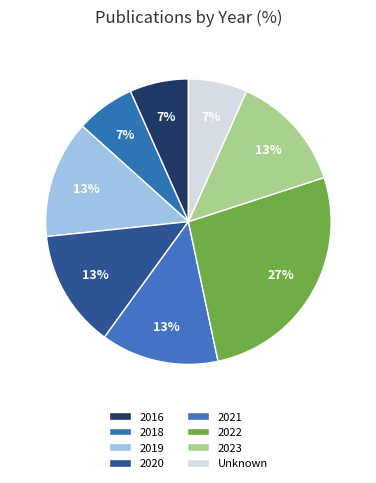

To the nearest percent, what percentage of the pie is Unknown?

7%